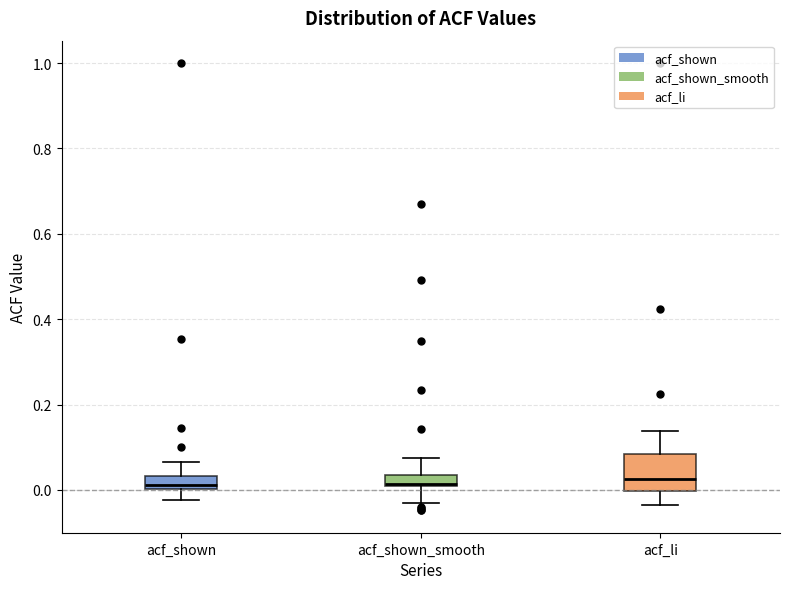

Where does the upper whisker of the box for acf_shown end on the y-axis? The values are not printed on the chart, so give them approximately, as read against the axis.

0.06